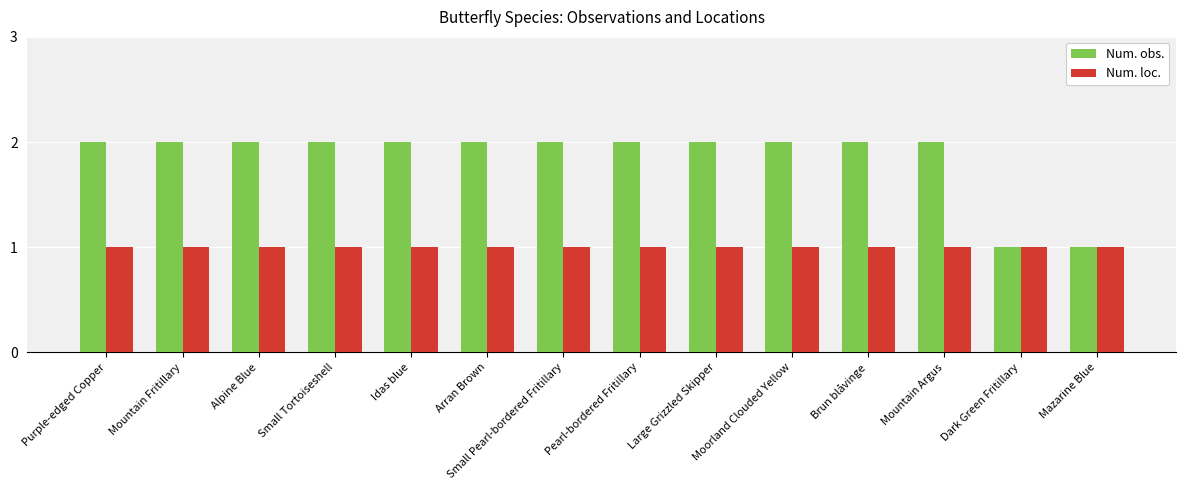

What is the label of the 2nd bar from the left?

Mountain Fritillary